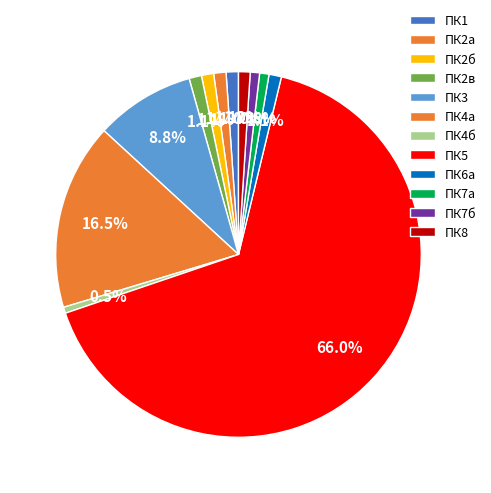

Rank the categories by value from highest to lowest.

ПК5, ПК4а, ПК3, ПК2в, ПК6a, ПК1, ПК2а, ПК2б, ПК8, ПК7а, ПК7б, ПК4б